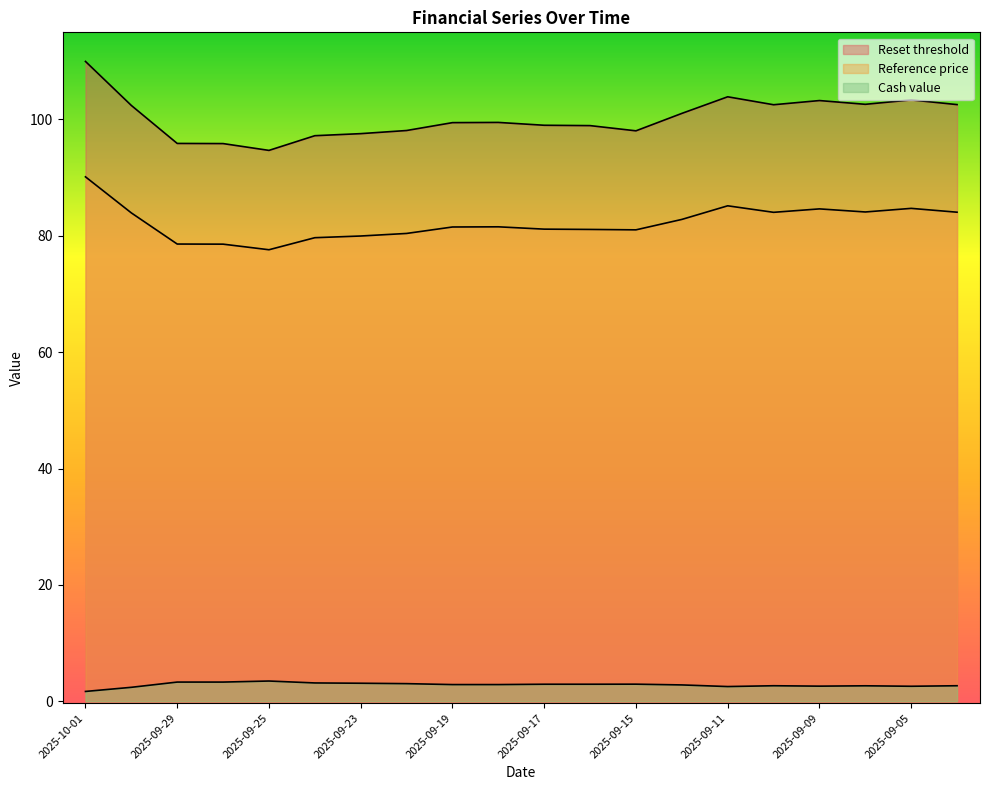

Where does the Cash value series first go above 2?

2025-09-30